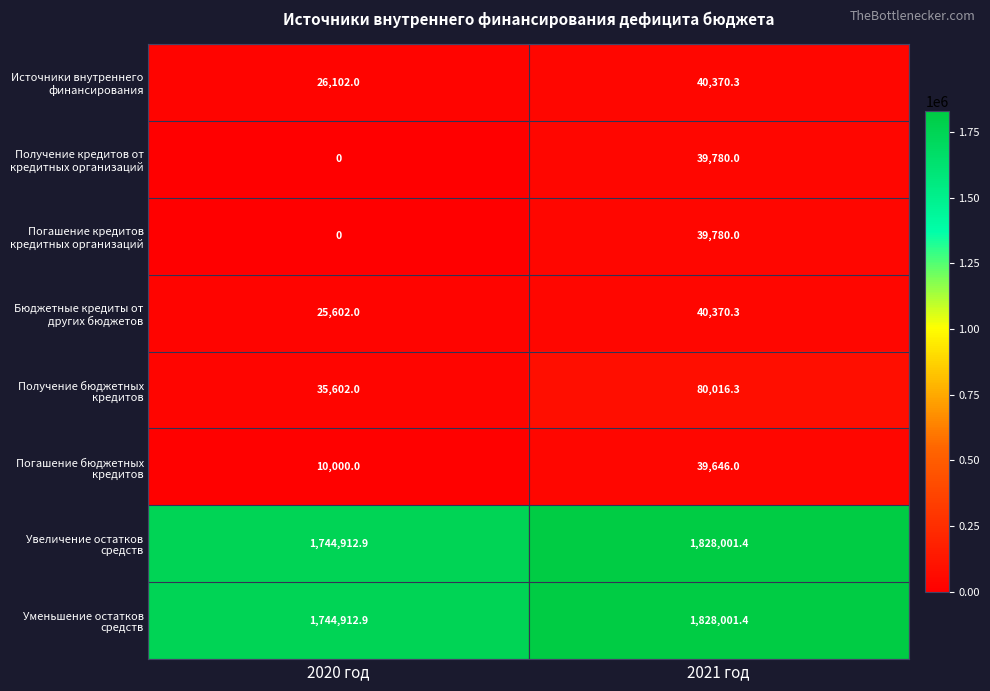

At how many categories does at least one series exceed 780246?

2